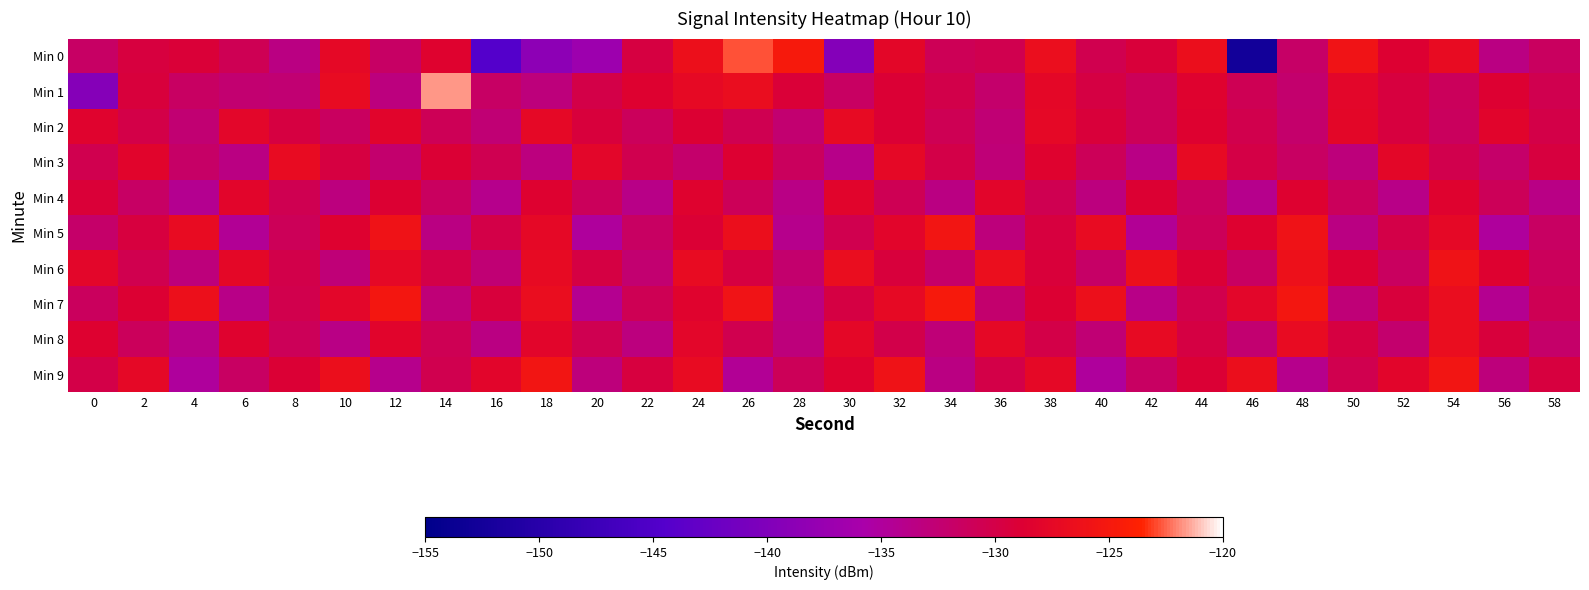

At how many categories does at least one series exceed -149?

30